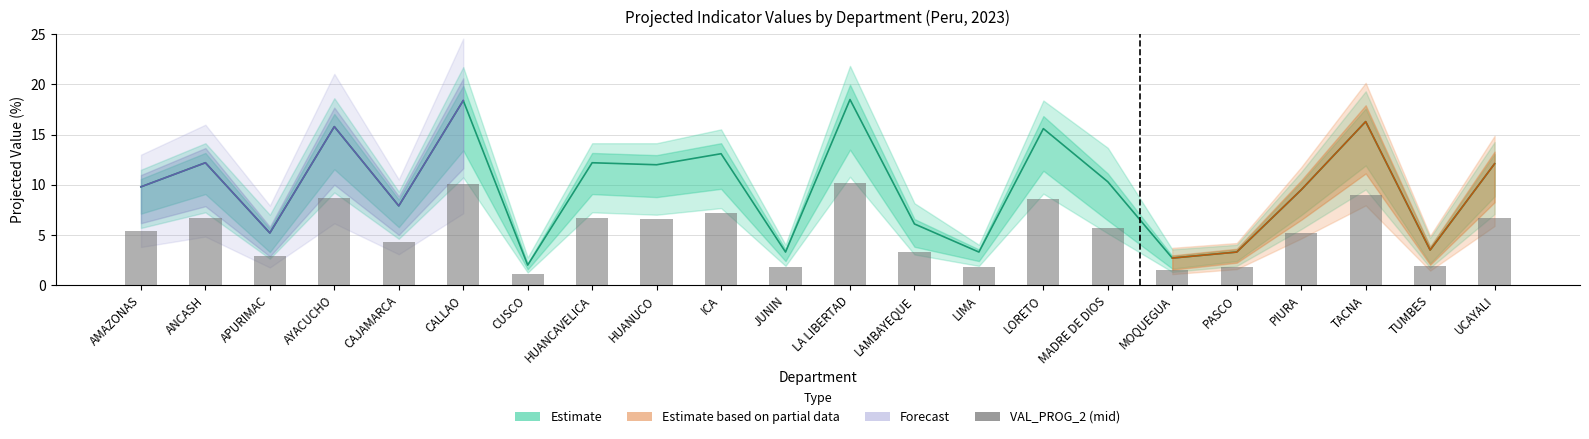

Which label corresponds to the largest value in the chart?

LA LIBERTAD